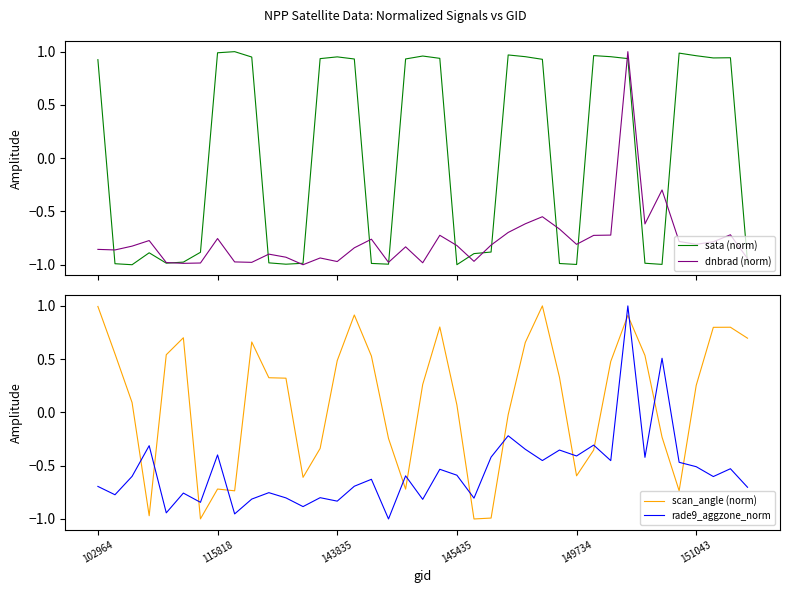

How many intersections are there between dnbrad (norm) and scan_angle (norm)?

8